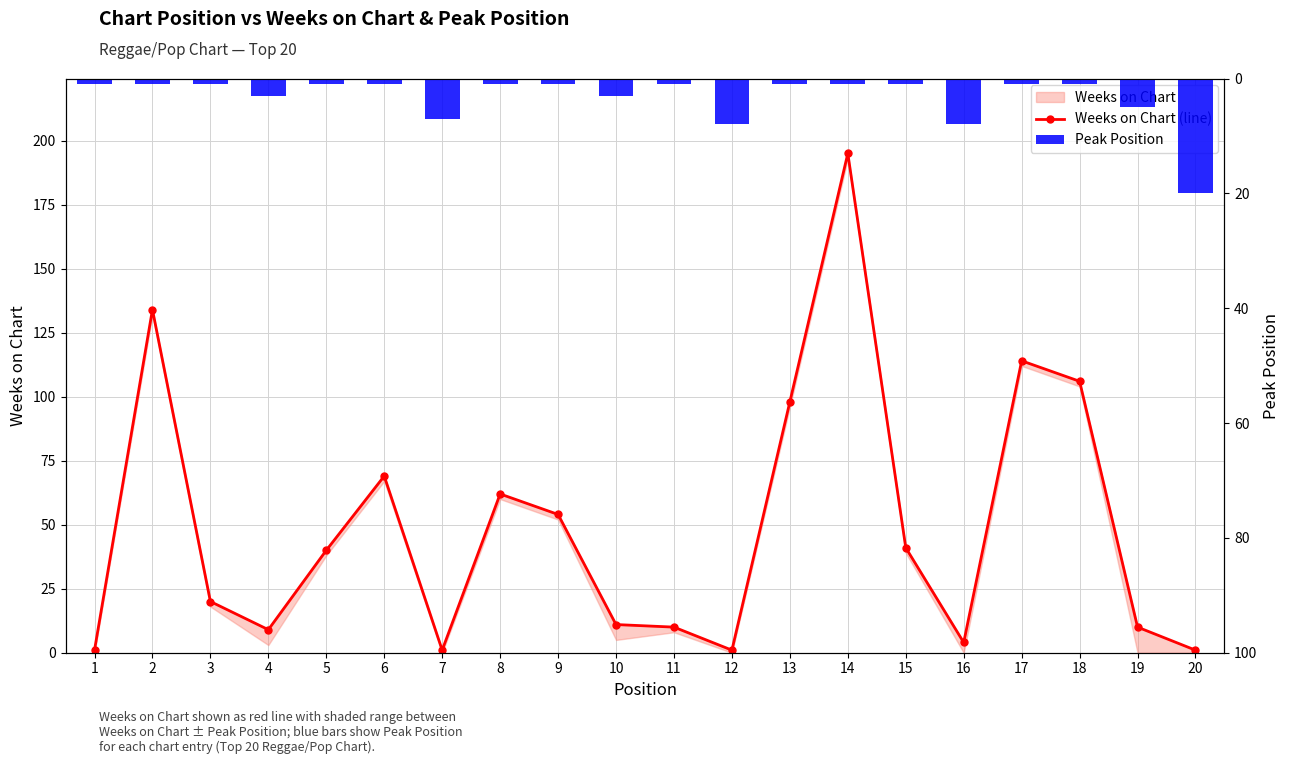

List the series in order of their overall mean, highest first.

Weeks on Chart (line), Peak Position